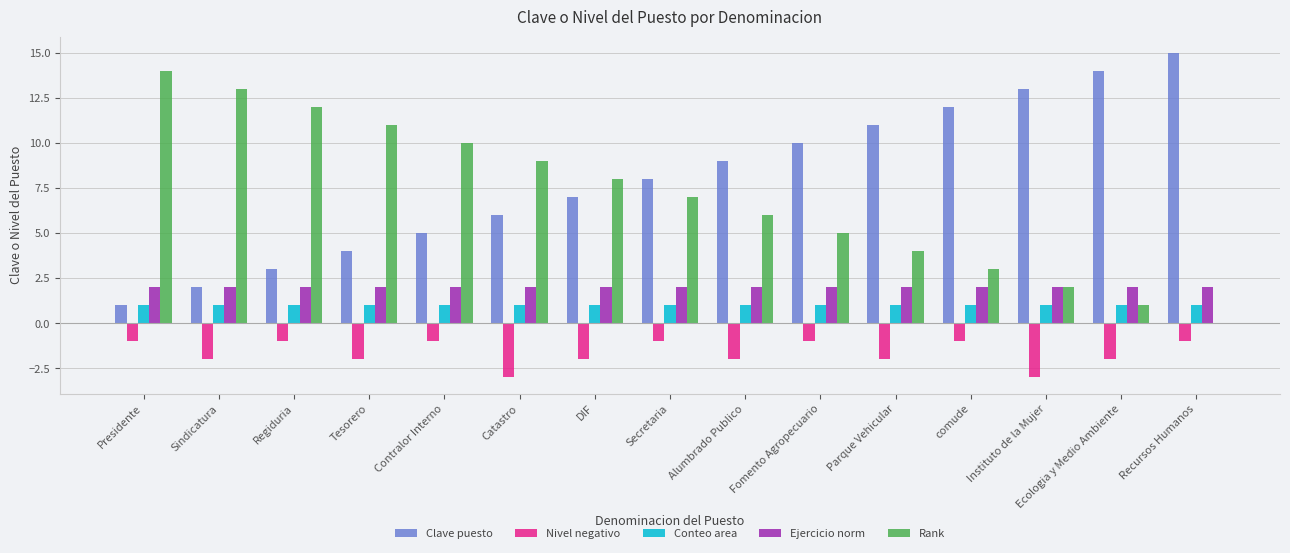

What is the average value of the Nivel negativo series?

-2